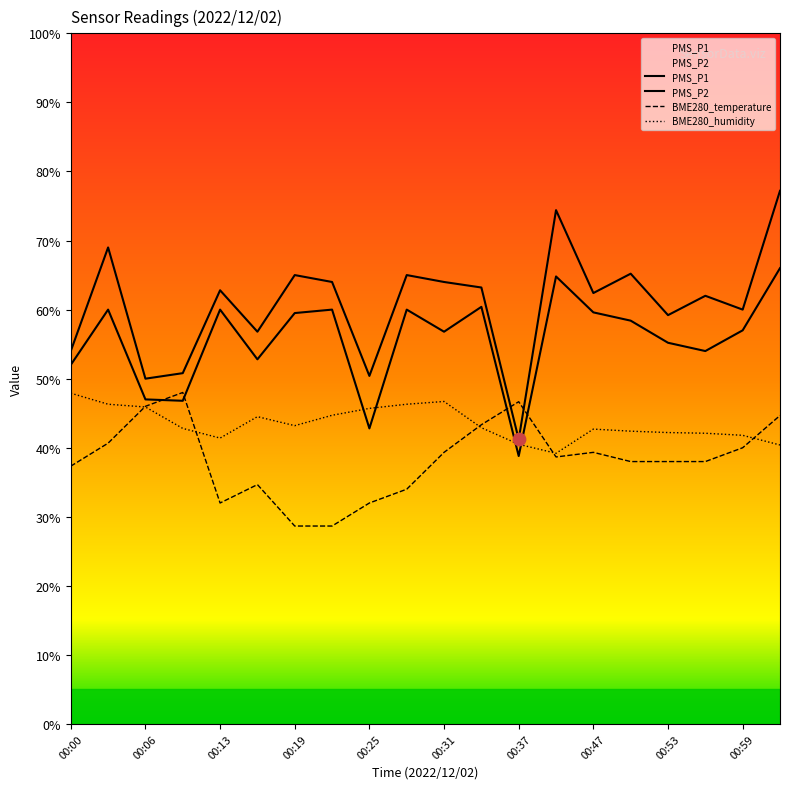

At which category is the sum across all series the highest?

01:02